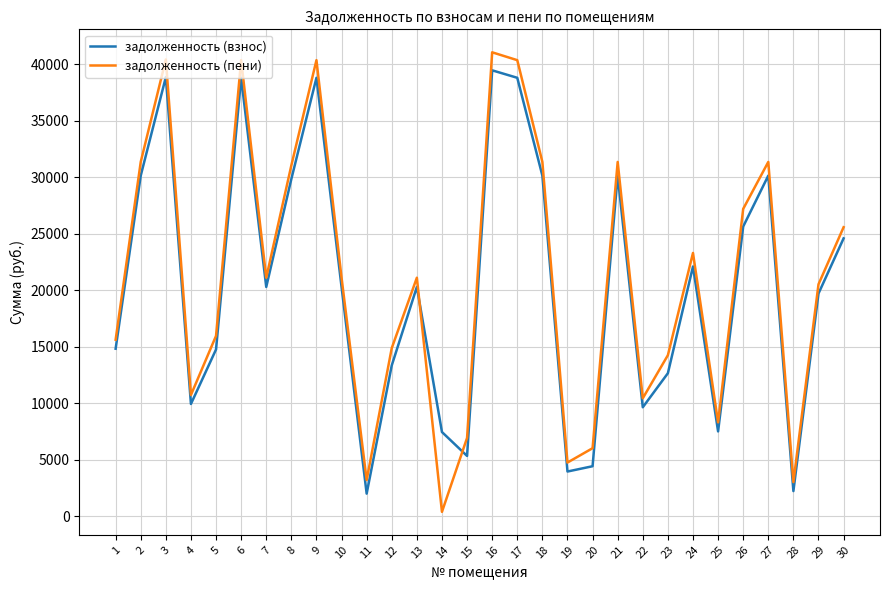

At which category does задолженность (взнос) reach its first local peak?

3